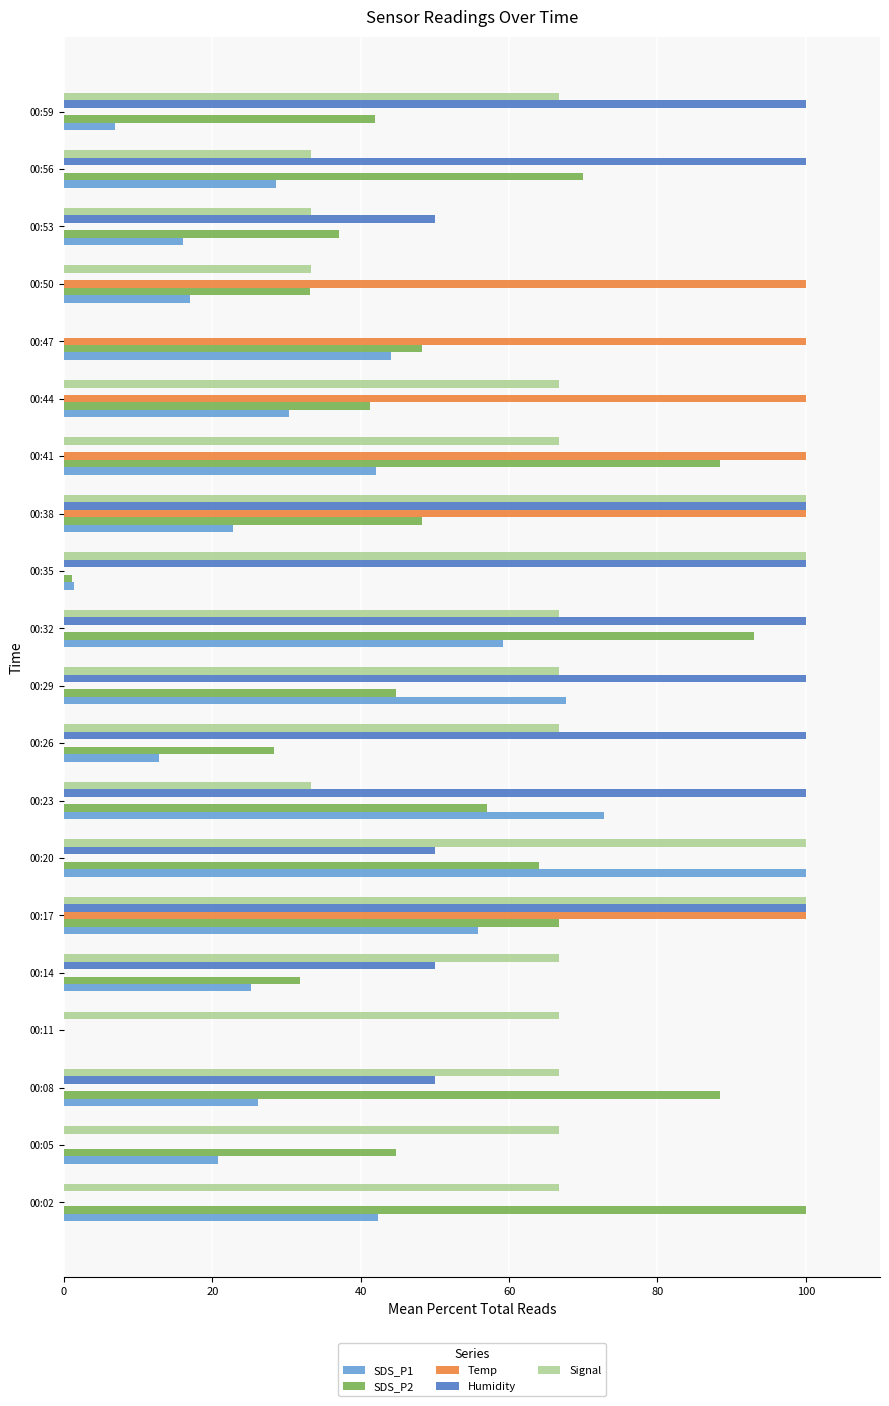

What is the sum of all Signal values?

1266.7